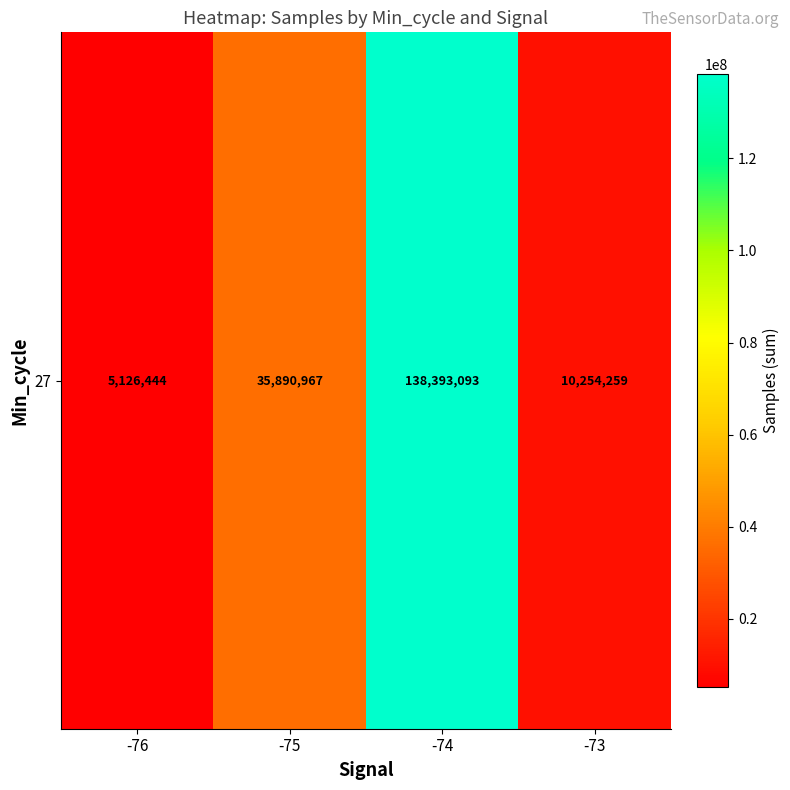

How many categories are shown in the chart?

4